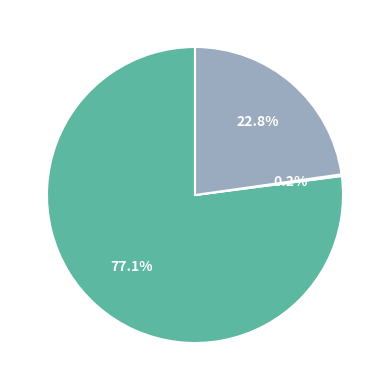

Does any single category account for the majority?

Yes